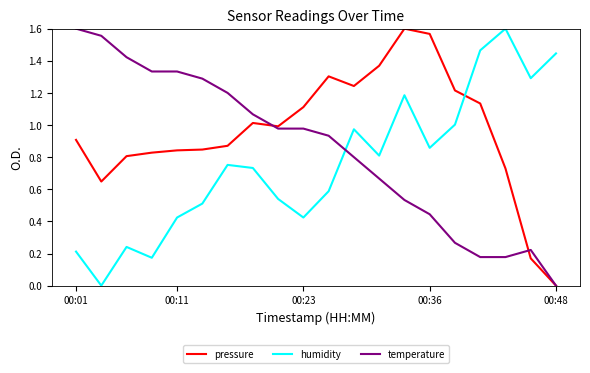

List the series in order of their overall mean, lowest first.

humidity, temperature, pressure